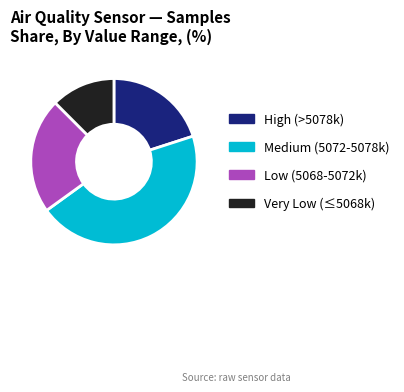

How many segments does this pie chart have?

4